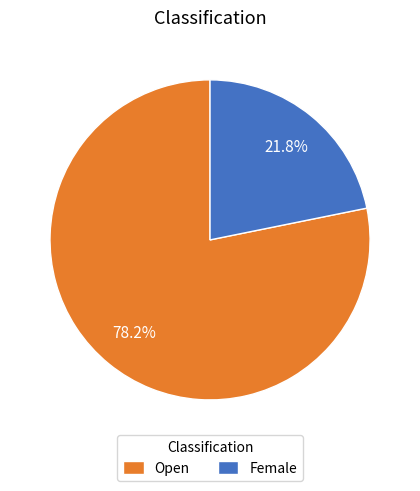

Combined, what portion of the pie is Open and Female?

100.0%